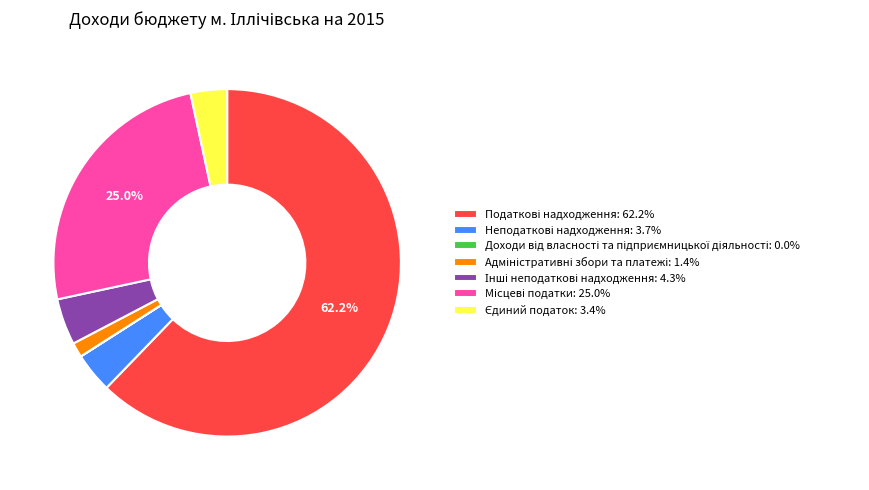

Does any single category account for the majority?

Yes